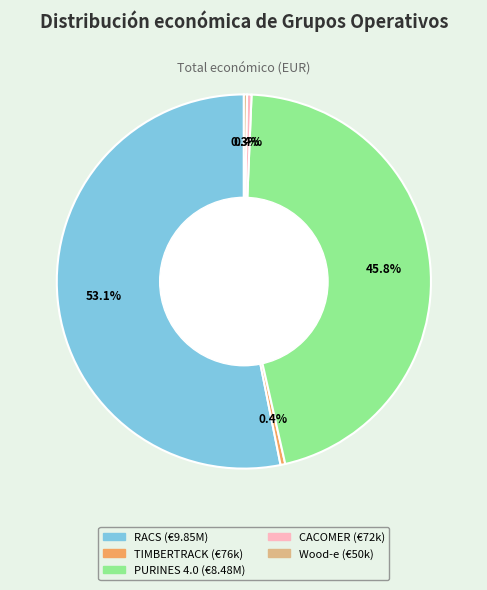

To the nearest percent, what is the difference between the largest and smallest slice percentages?

53%